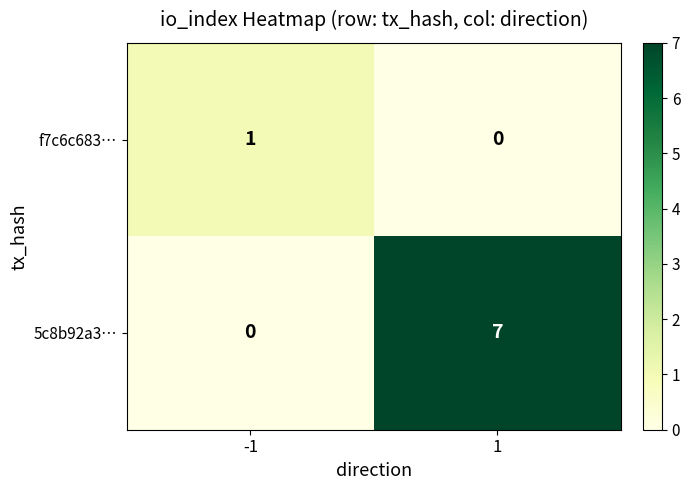

How many series are shown in this chart?

2